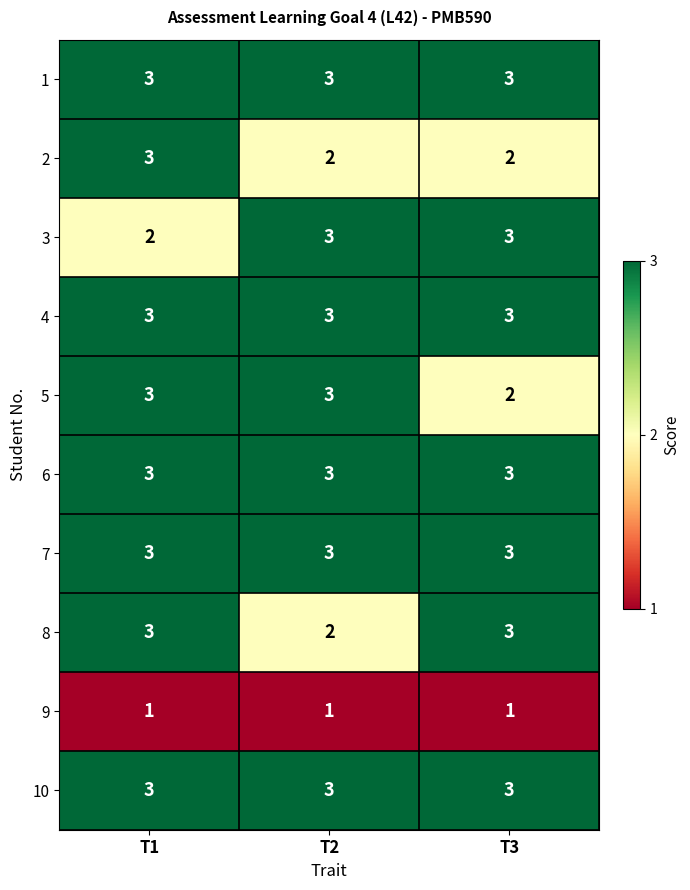

What is the sum of the 7 values at T2 and T1?

6